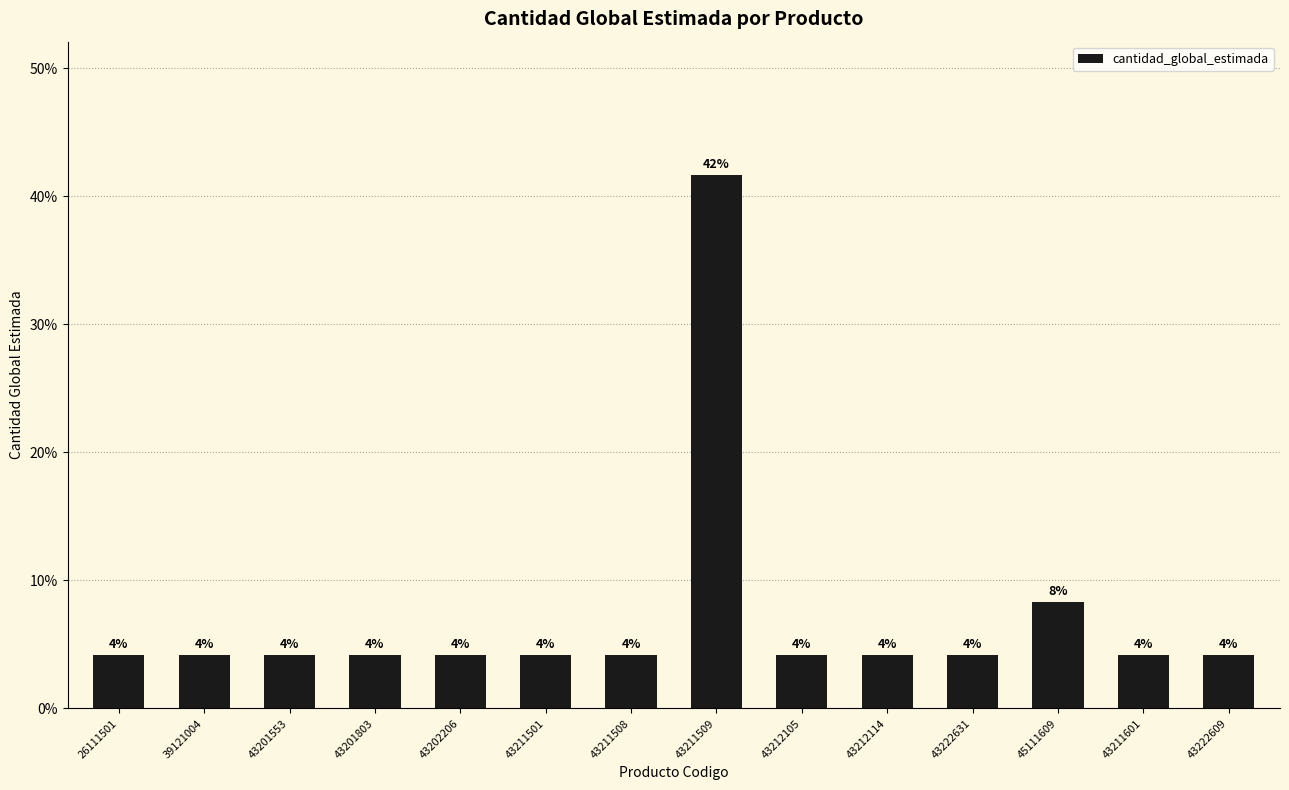

Rank the categories by value from lowest to highest.

26111501, 39121004, 43201553, 43201803, 43202206, 43211501, 43211508, 43212105, 43212114, 43222631, 43211601, 43222609, 45111609, 43211509